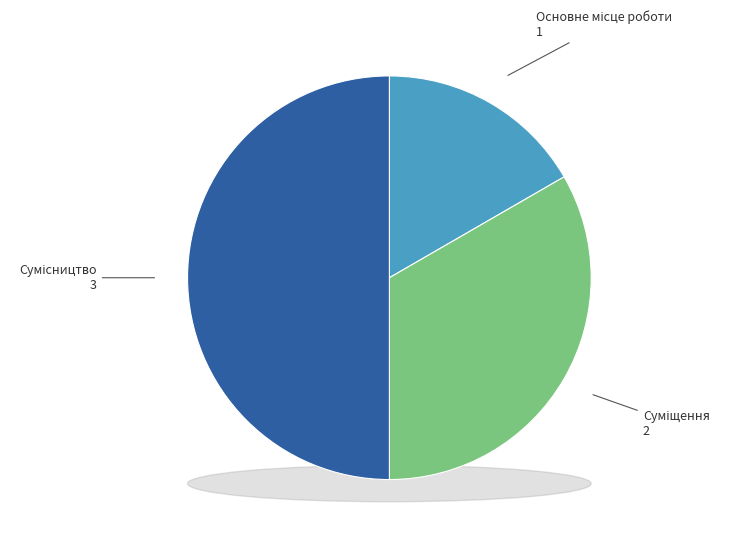

Which slice is the smallest?

Основне місце роботи